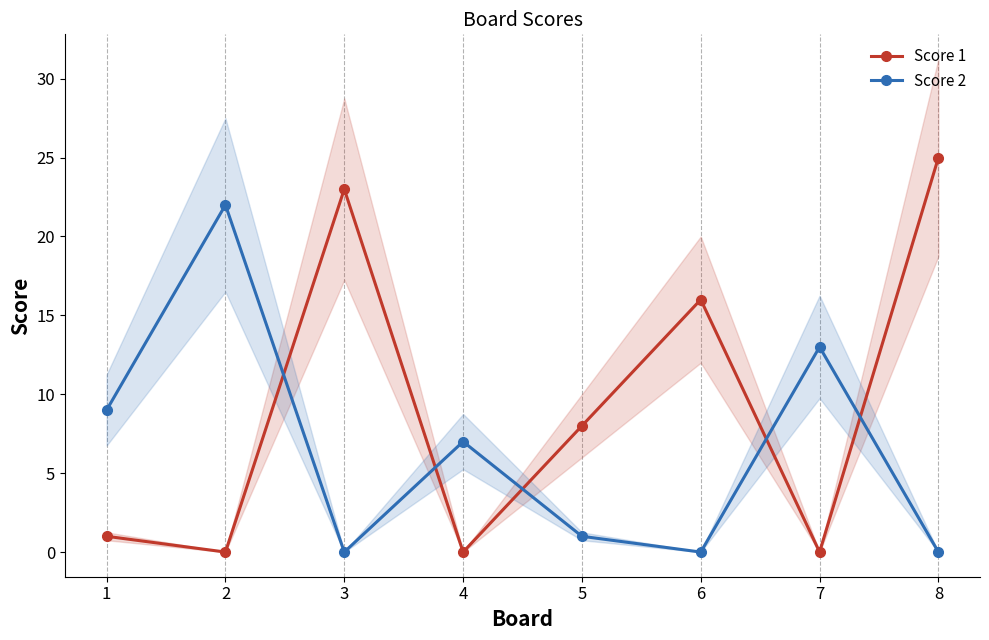

Where is the first local minimum for Score 1?

2